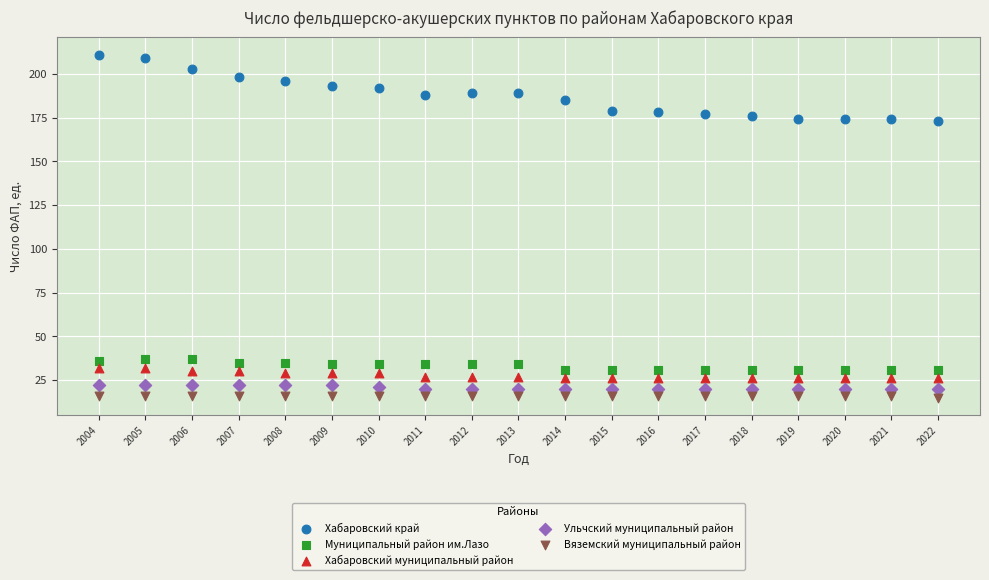

Which series contains the highest Y value?

Хабаровский край